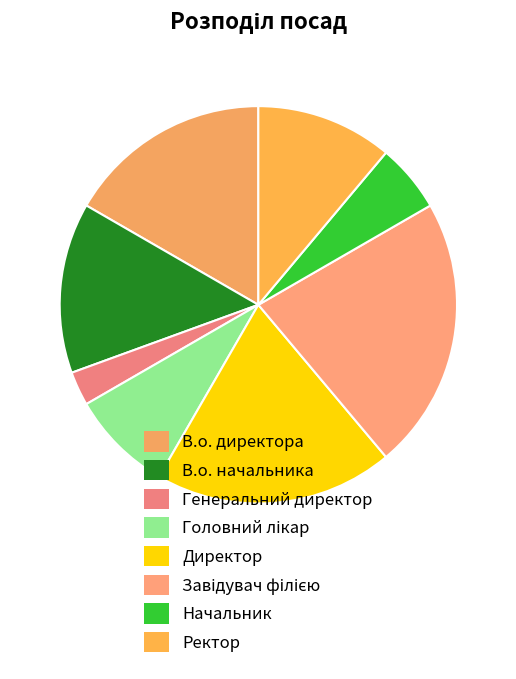

Count the number of slices in the pie.

8